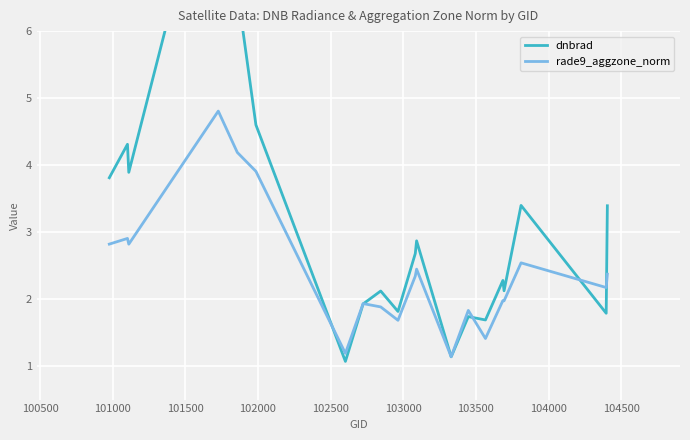

What are all the series names shown in the legend?

dnbrad, rade9_aggzone_norm